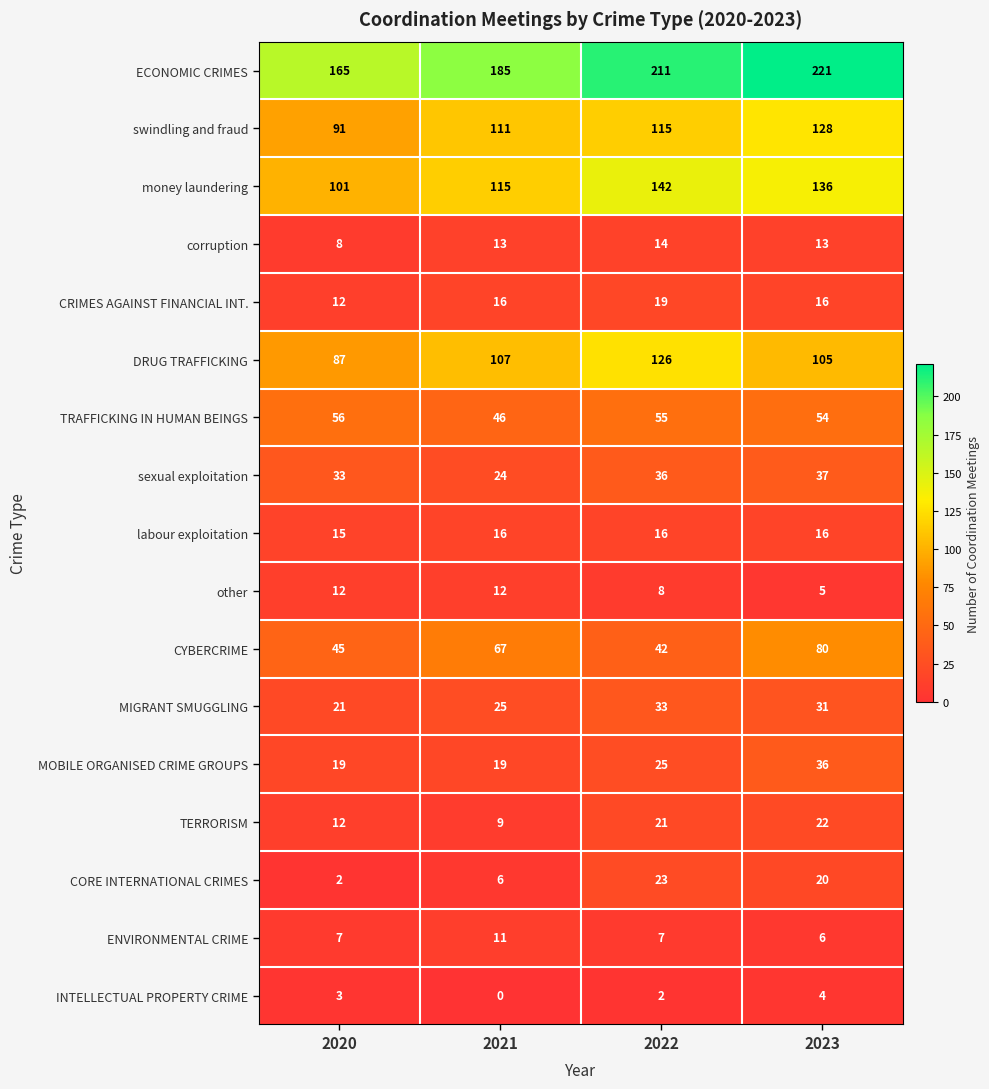

Which series changed the most between 2021 and 2022?

money laundering